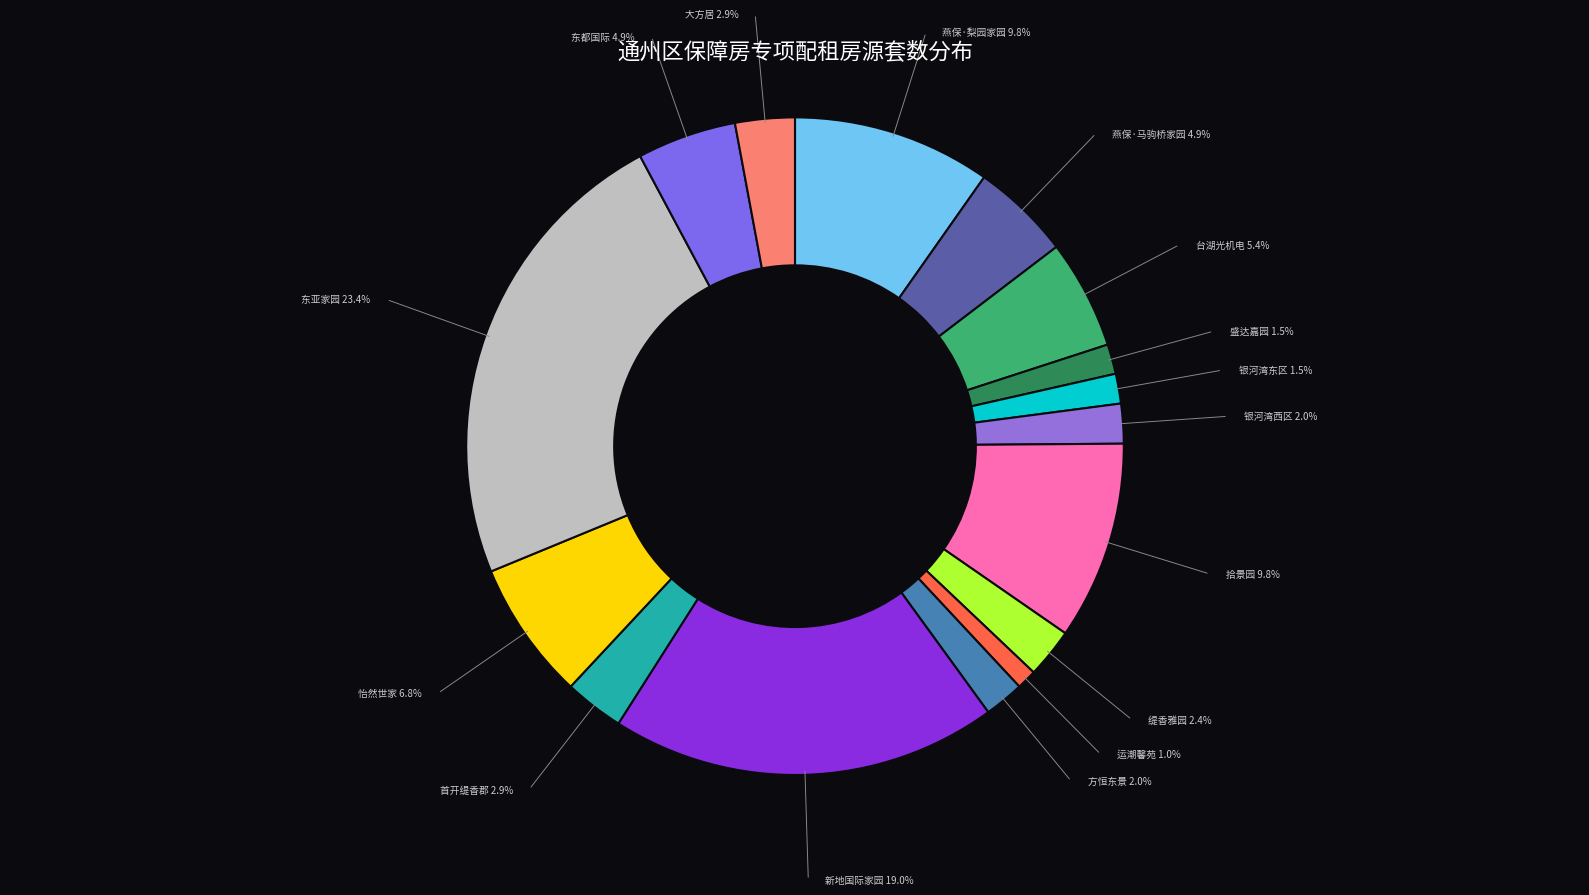

What is the smallest slice in the pie chart?

运潮馨苑